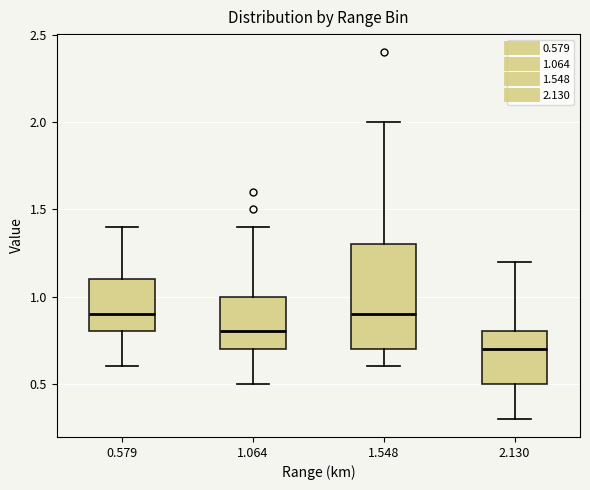

Which box is the tallest, from its lower edge to its upper edge?

1.548